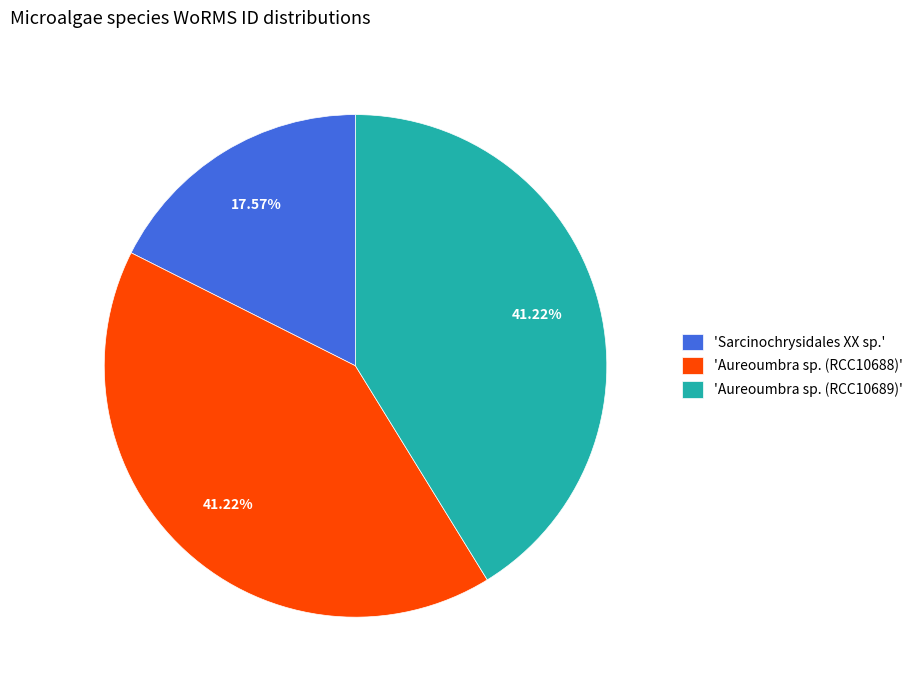

Count the number of slices in the pie.

3